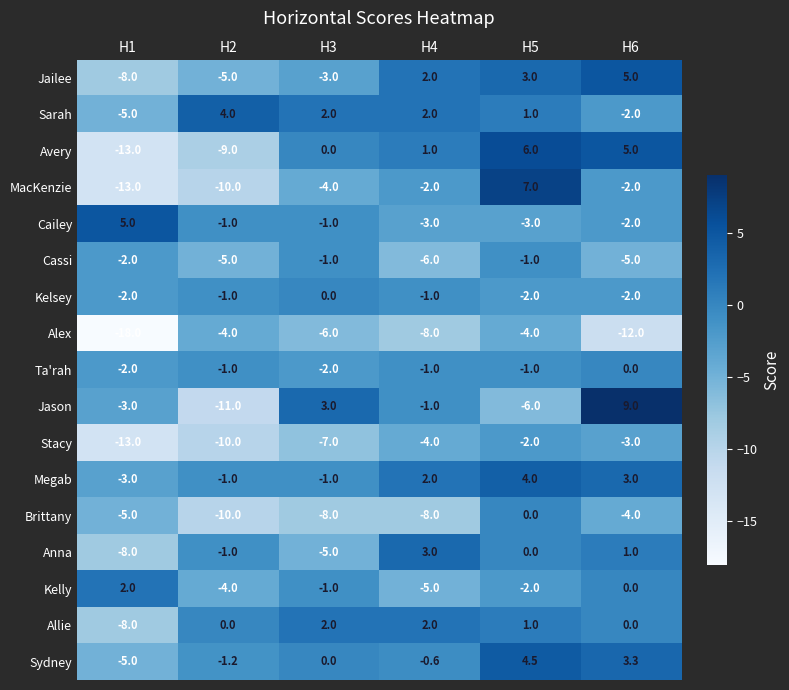

What is the maximum value shown in the chart?

9.0